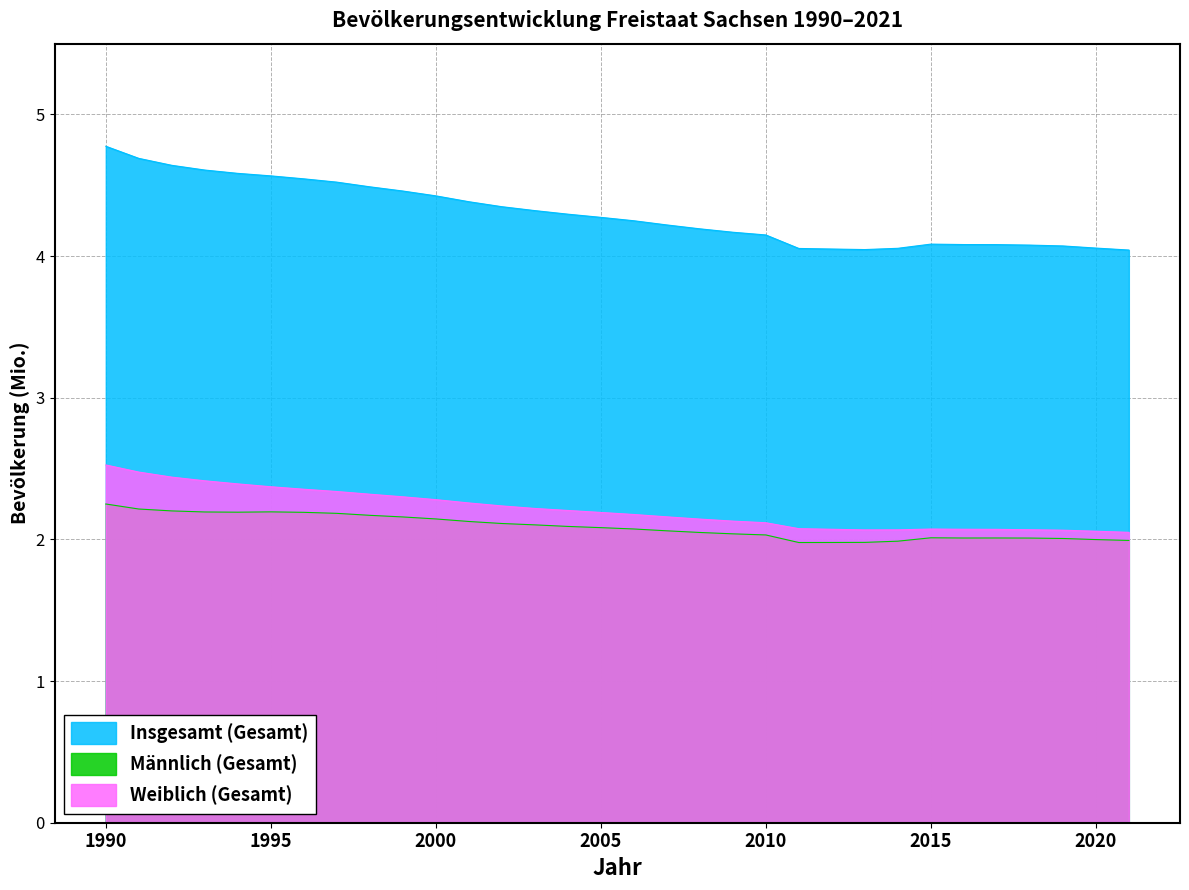

At which category does Männlich (Gesamt) reach its first local valley?

1994